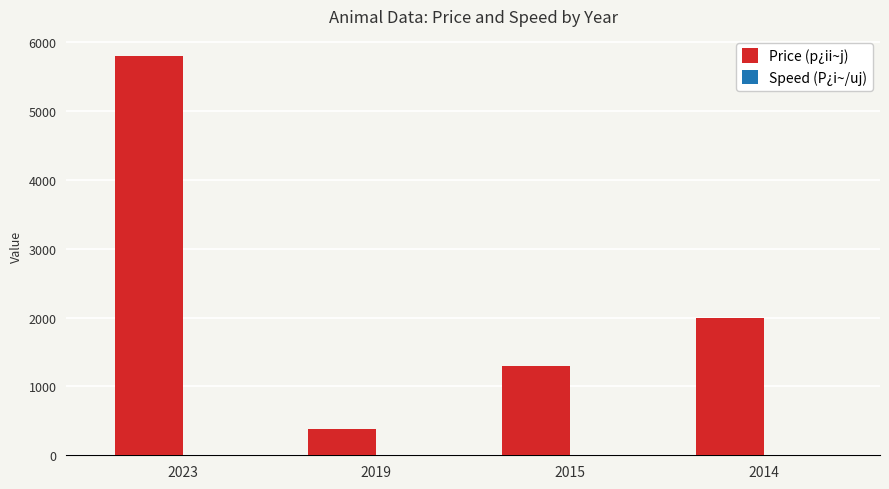

Between 2023 and 2015, which series saw the biggest shift?

Price (p¿ii~j)